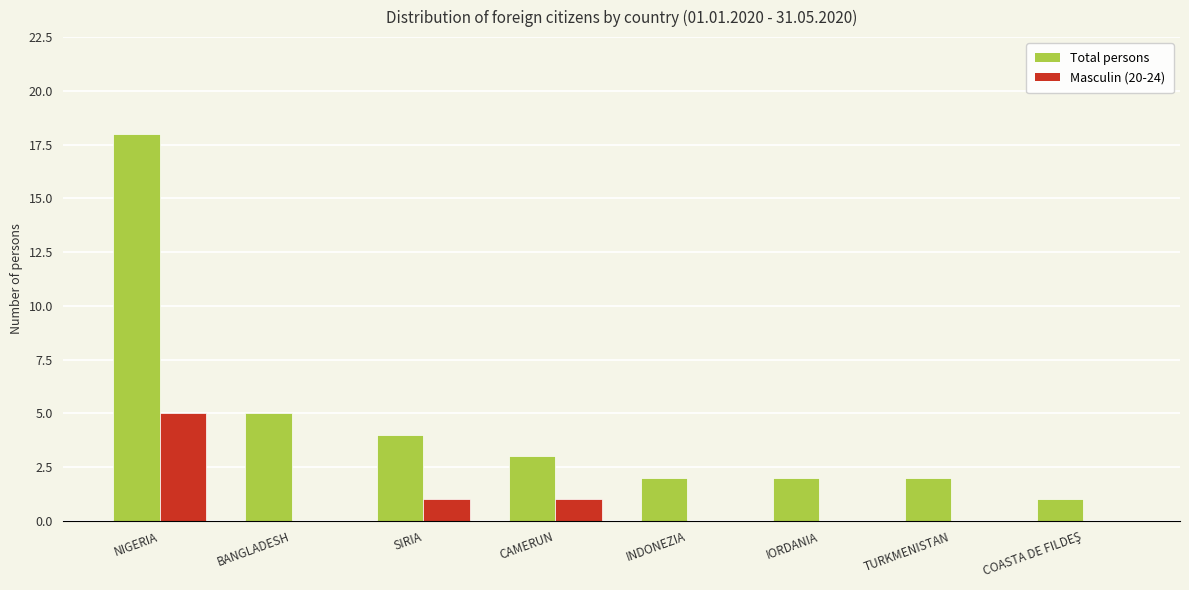

Which category has the highest value in the Masculin (20-24) series?

NIGERIA